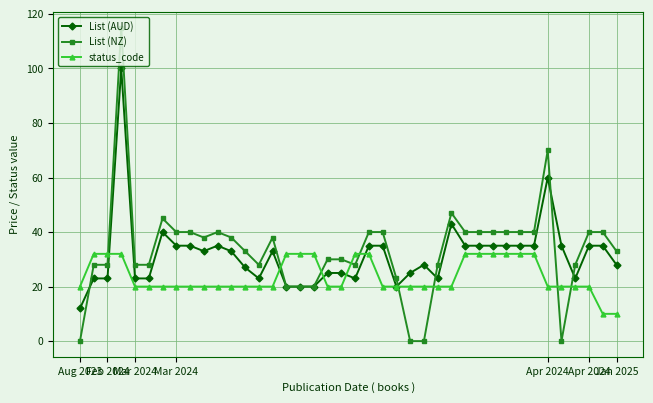

True or false: status_code and List (NZ) cross at least once.

True